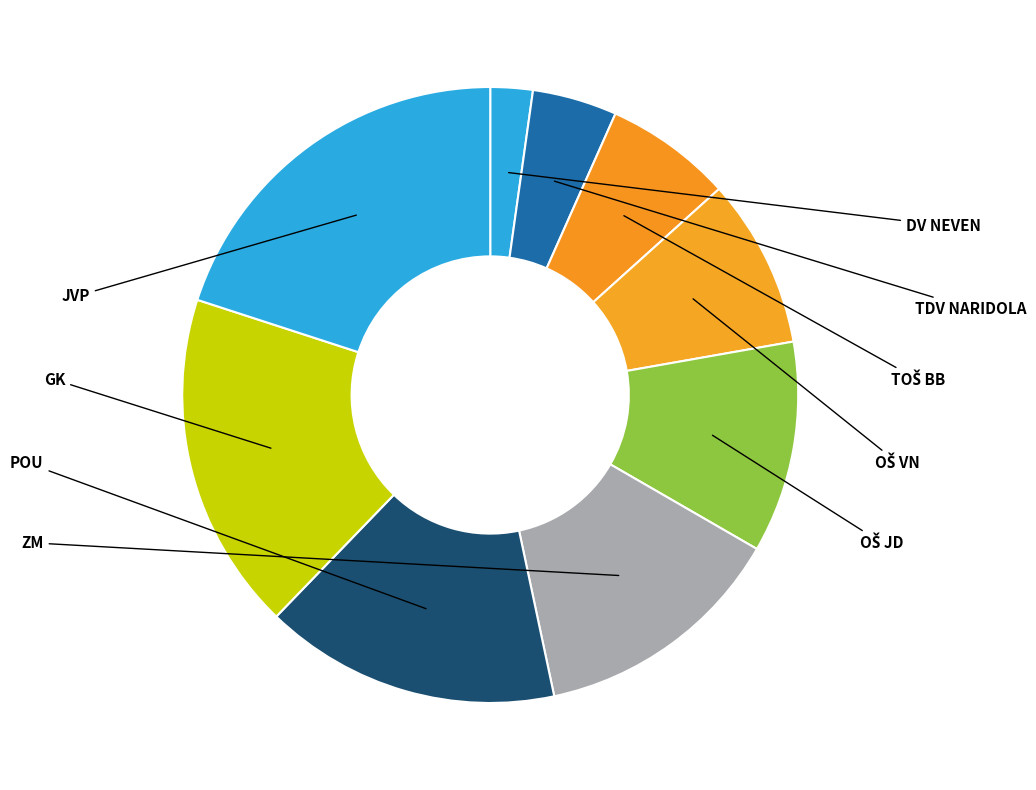

Approximately how many times larger is the value at TOŠ BB compared to TDV NARIDOLA?

1.5